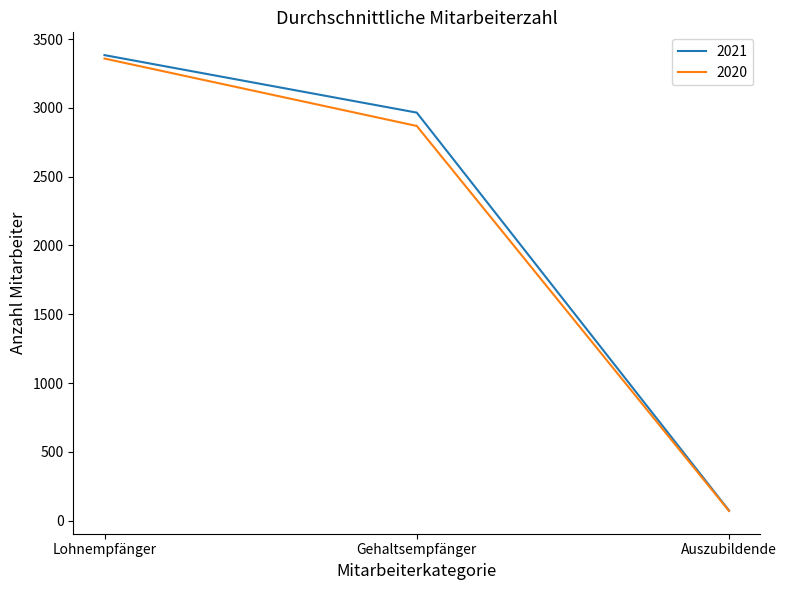

List the labels in order of 2021 value, smallest first.

Auszubildende, Gehaltsempfänger, Lohnempfänger